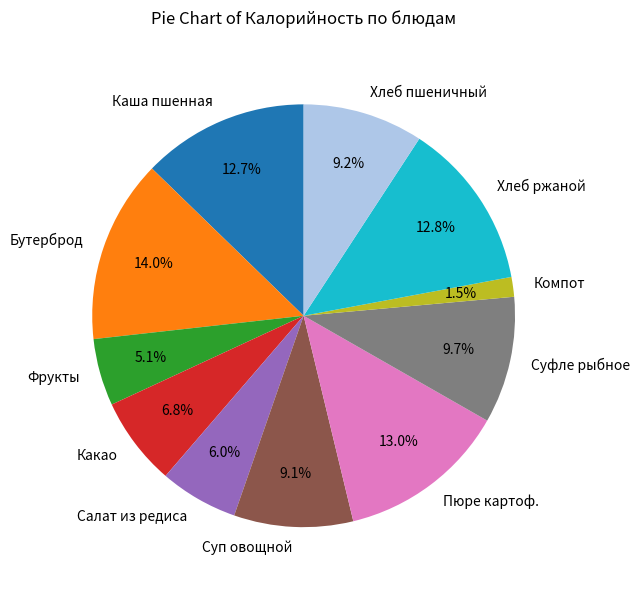

Is there any slice that represents more than half of the pie?

No